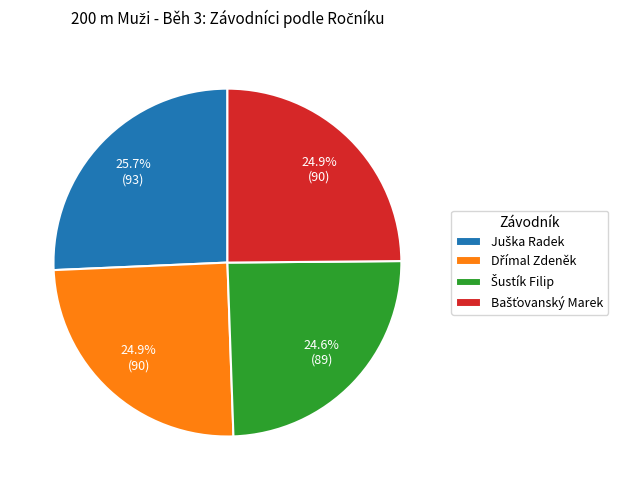

Is there a majority slice in this chart?

No